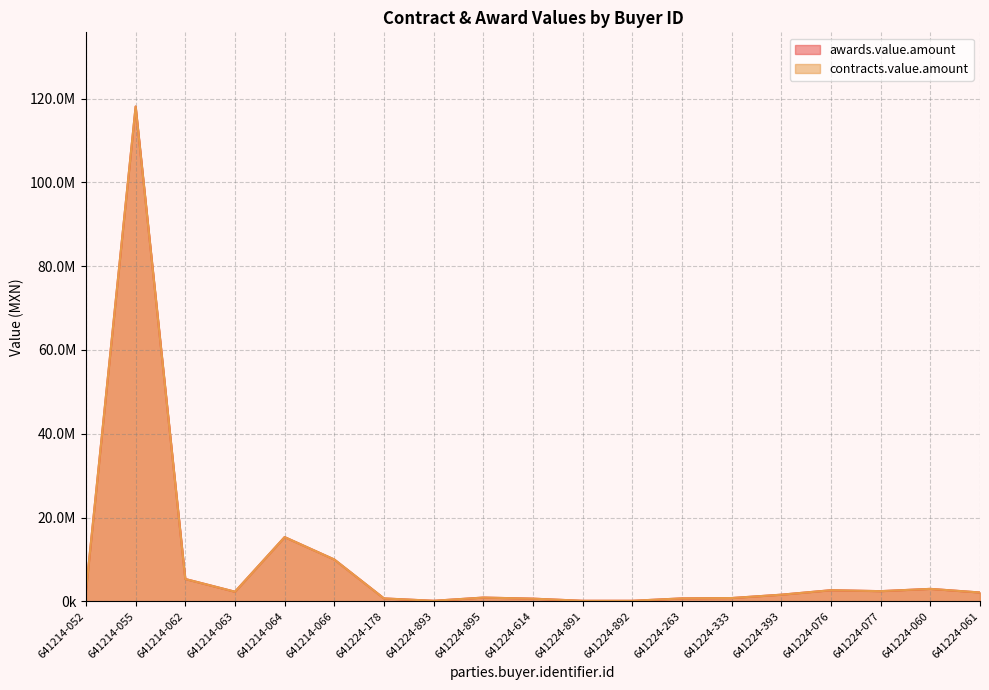

What is the difference between the second highest and second lowest values in the awards.value.amount series?

15201974.1